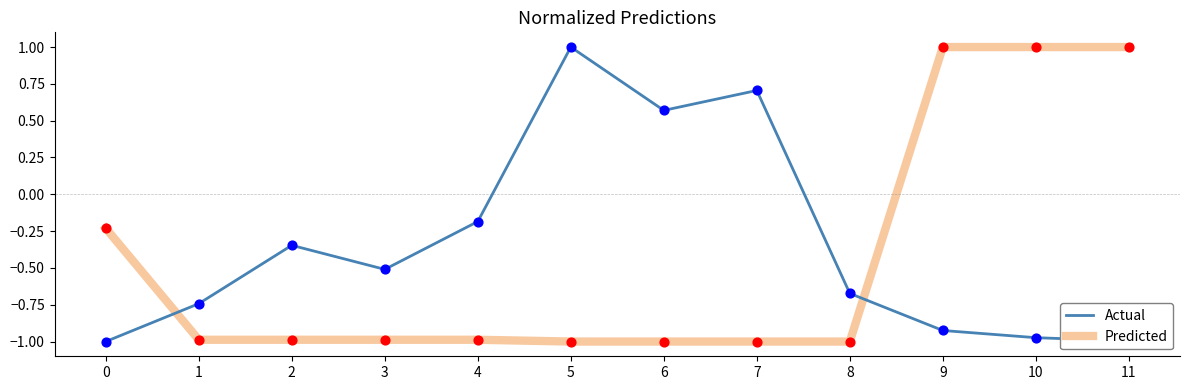

At how many categories does at least one series exceed 0?

6